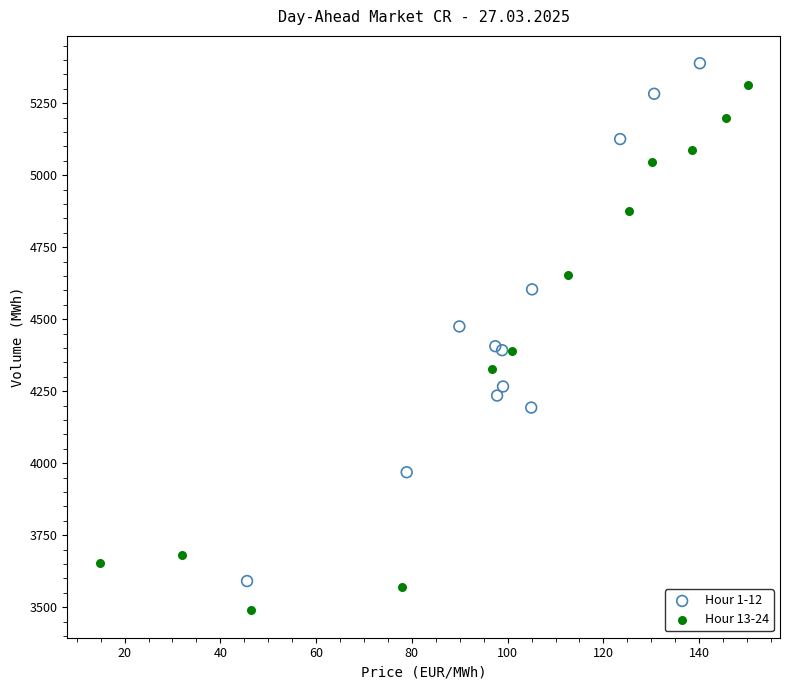

Which series reaches the minimum Y coordinate?

Hour 13-24